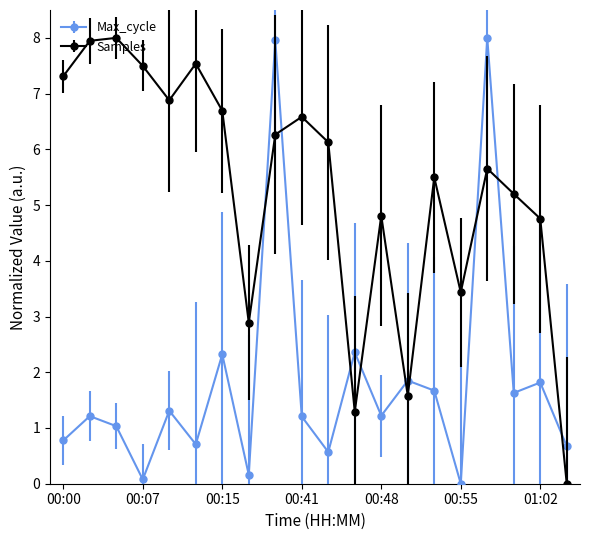

After their last crossing, which series has the higher values: Samples or Max_cycle?

Max_cycle